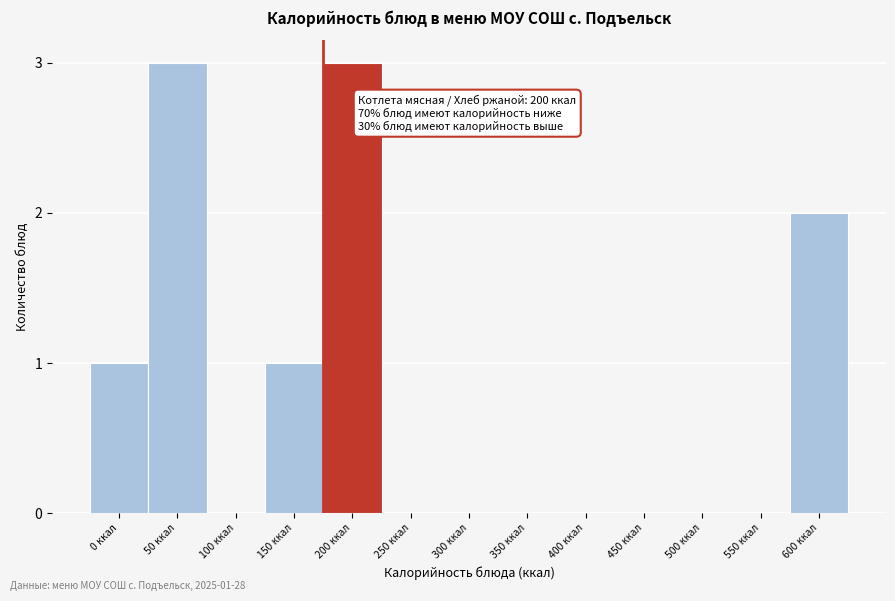

Reading left to right, extract all data points from this chart.

0 ккал=1	50 ккал=3	100 ккал=0	150 ккал=1	200 ккал=3	250 ккал=0	300 ккал=0	350 ккал=0	400 ккал=0	450 ккал=0	500 ккал=0	550 ккал=0	600 ккал=2